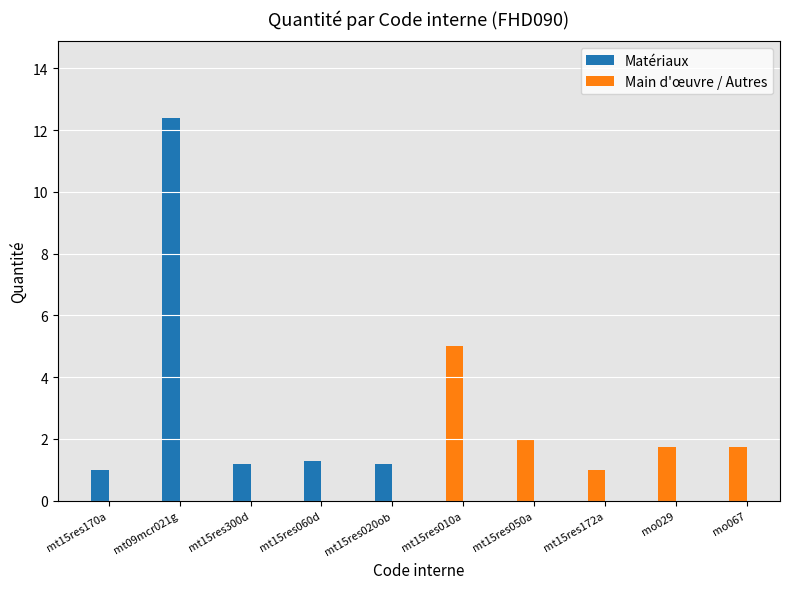

At how many categories does at least one series exceed 6?

1